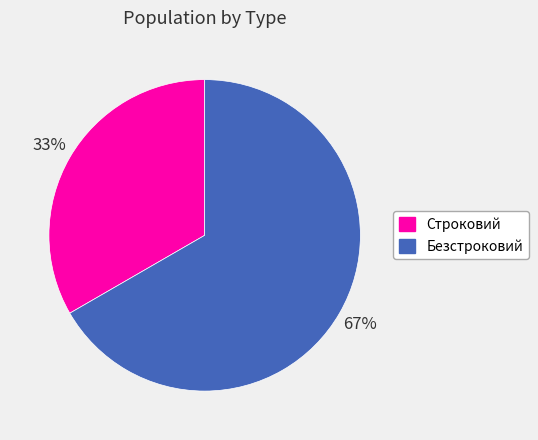

What percentage is the Строковий slice, to the nearest percent?

33%